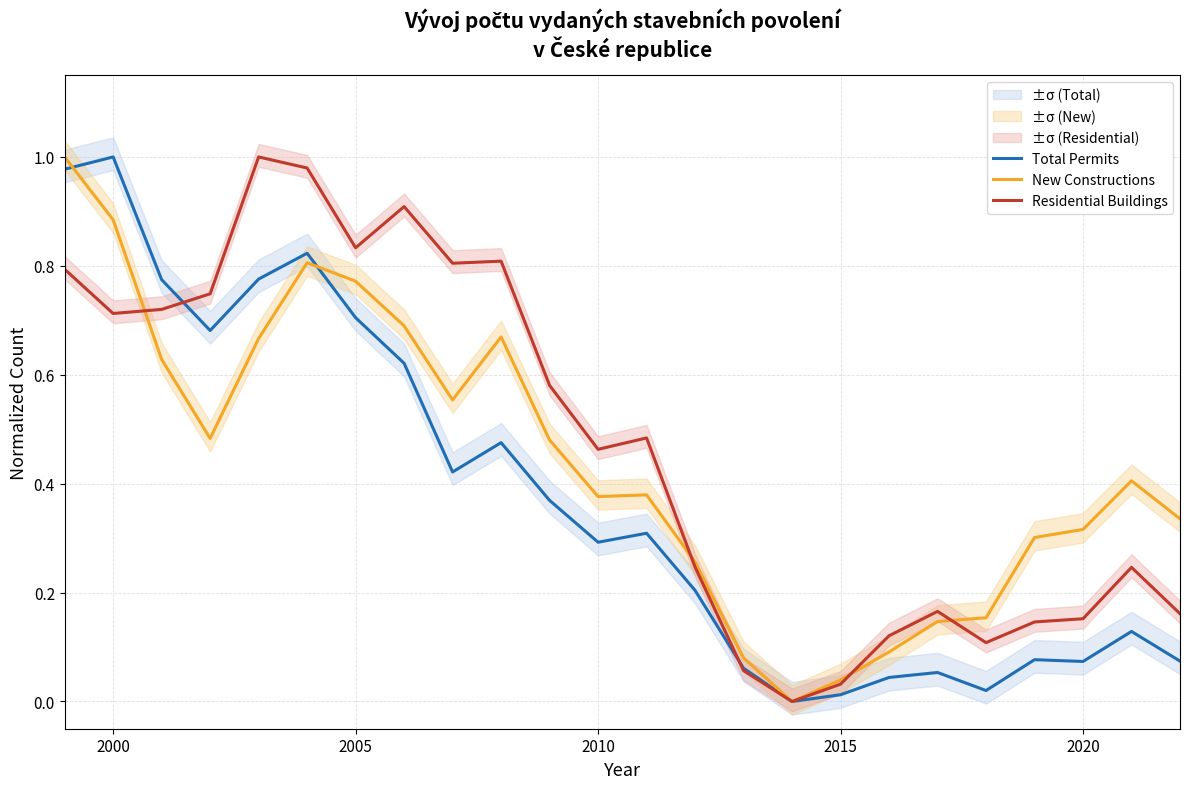

How many categories are shown in the chart?

24